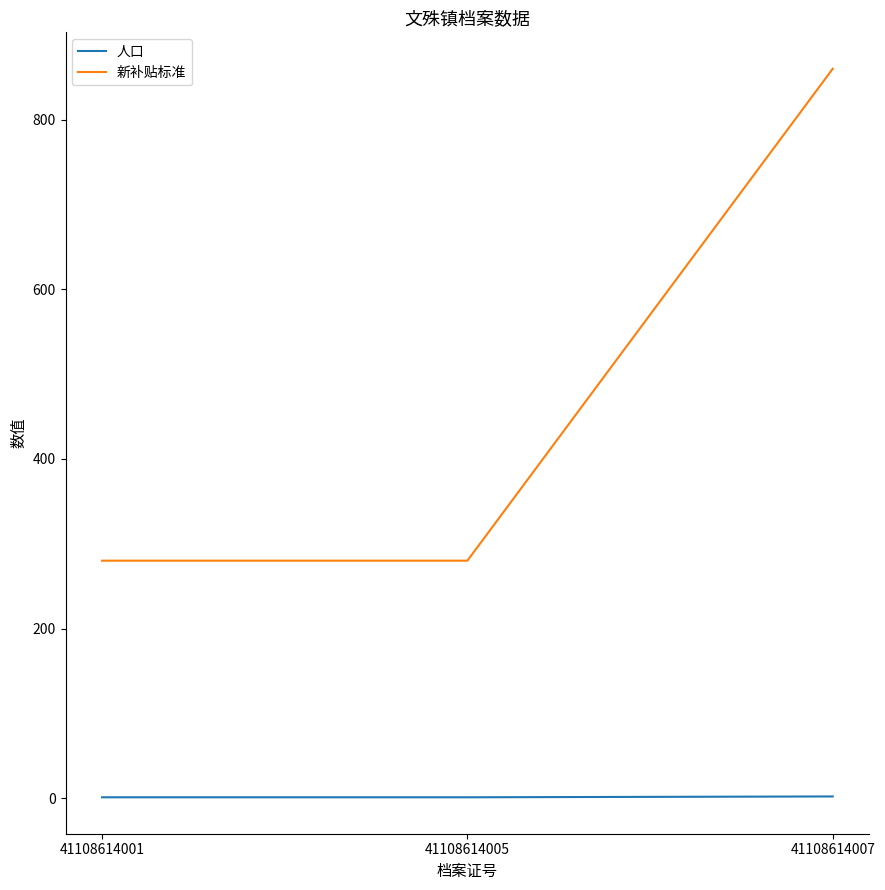

Between 41108614005 and 41108614007, which series saw the biggest shift?

新补贴标准